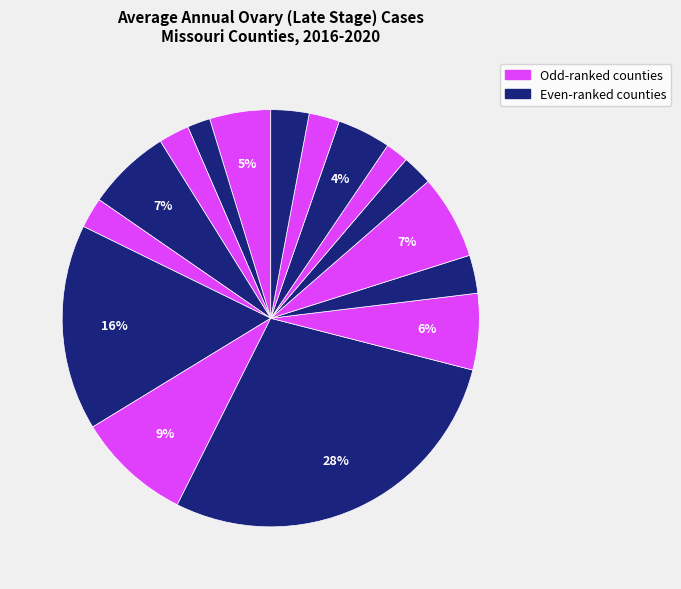

How many segments does this pie chart have?

16